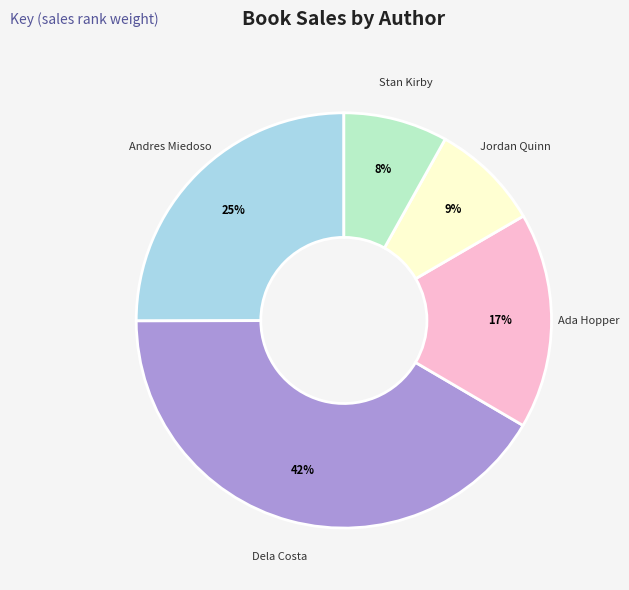

To the nearest percent, what percentage of the pie is Dela Costa?

42%